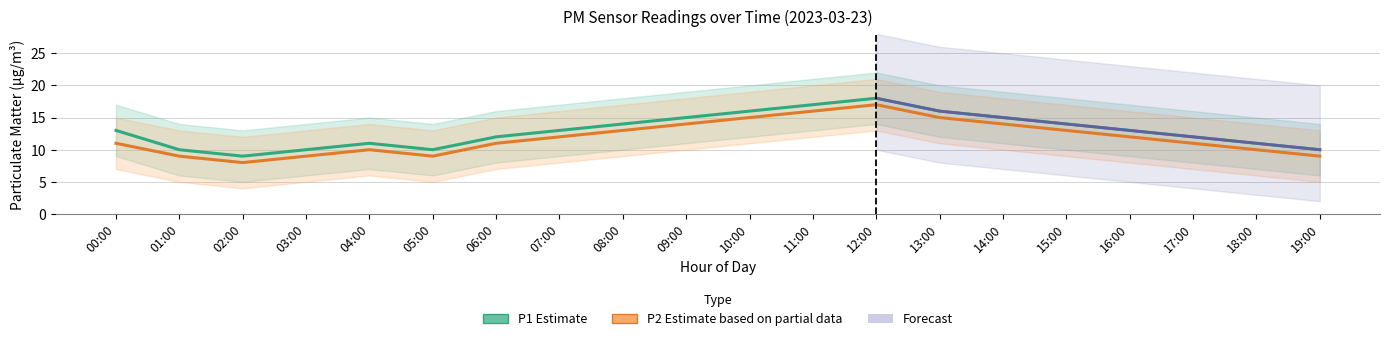

How many data points does each series have?

20